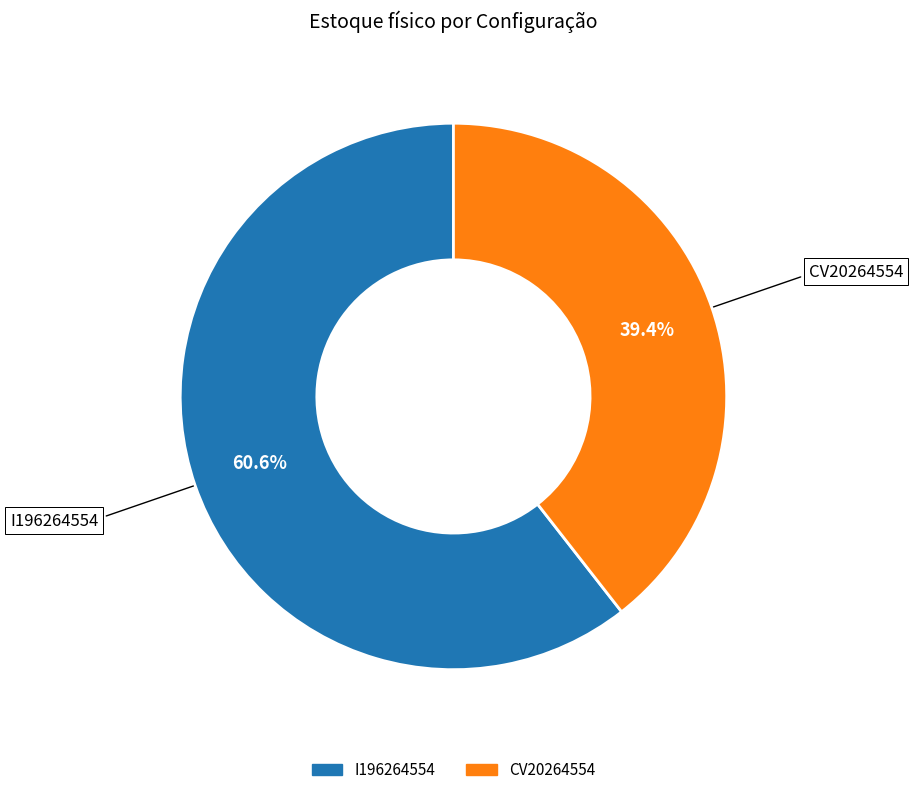

To the nearest percent, what percentage of the pie is CV20264554?

39%